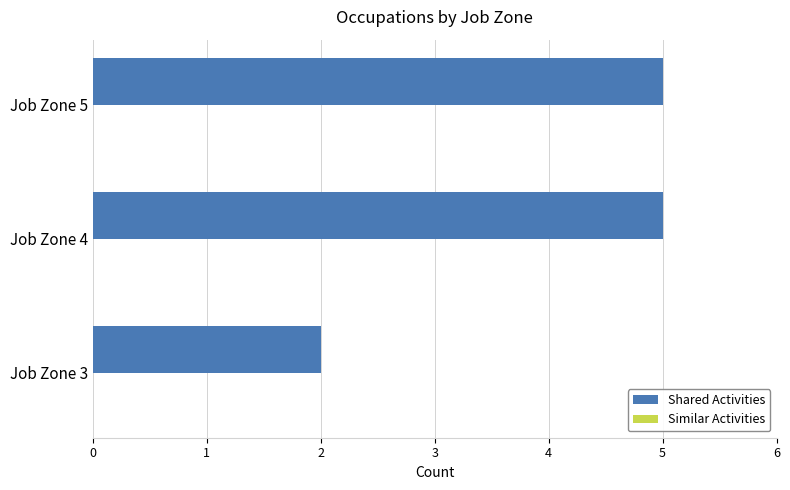

At which label is the value closest to 3?

Job Zone 3